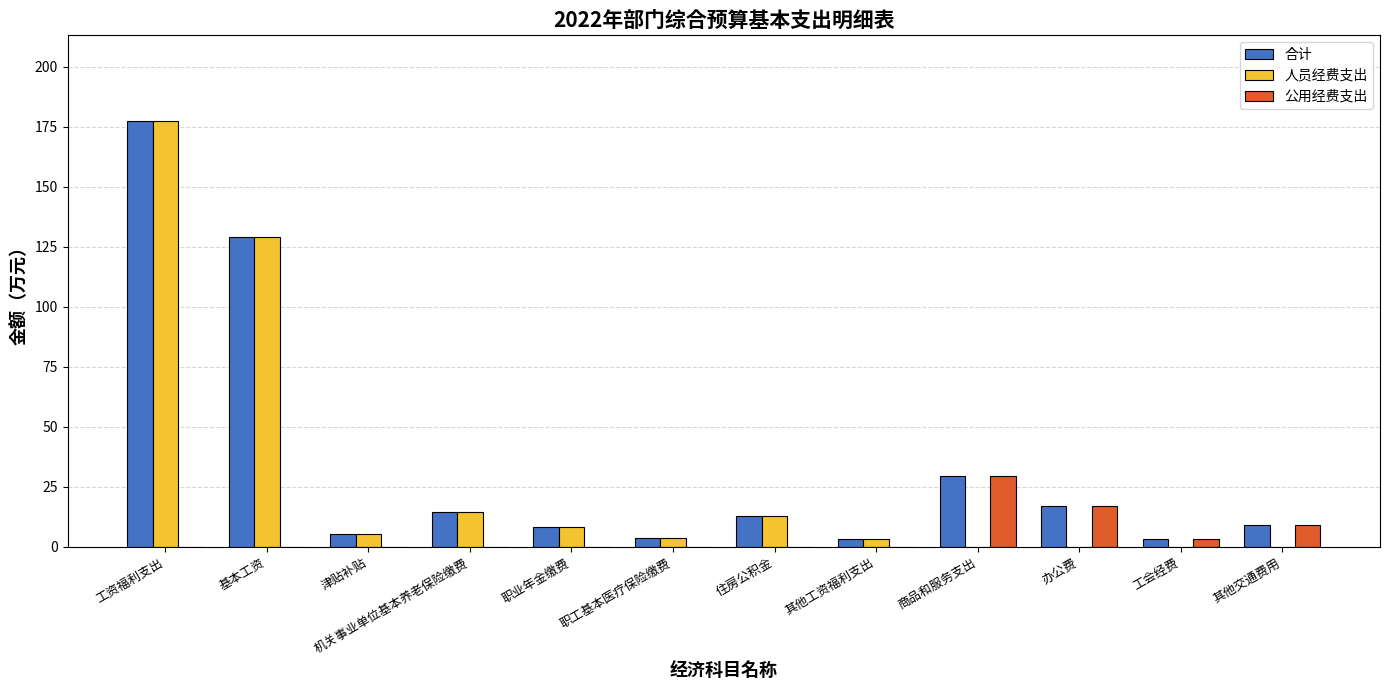

What is the sum of the 合计 values at 职业年金缴费 and 其他交通费用?

17.4